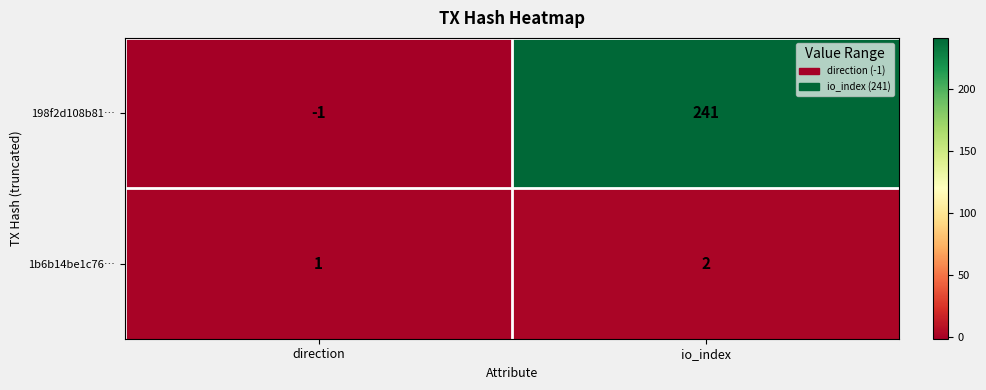

True or false: 198f2d108b81… has a value of 241 at io_index.

True